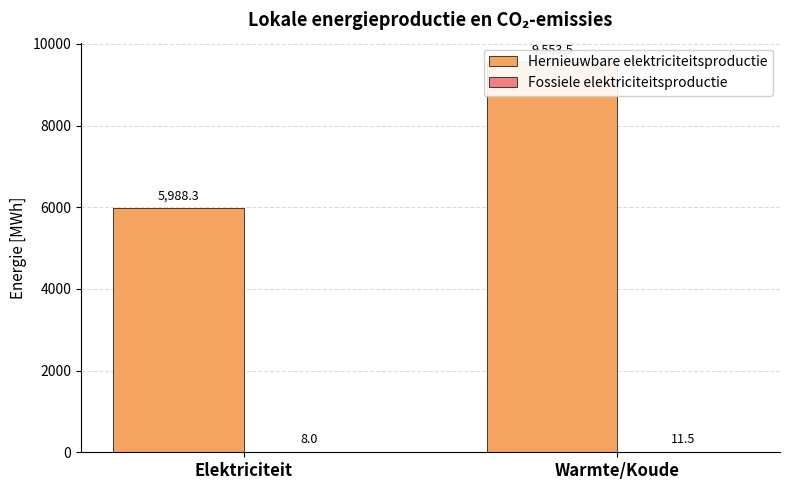

At which label is Hernieuwbare elektriciteitsproductie closest to 7770?

Elektriciteit